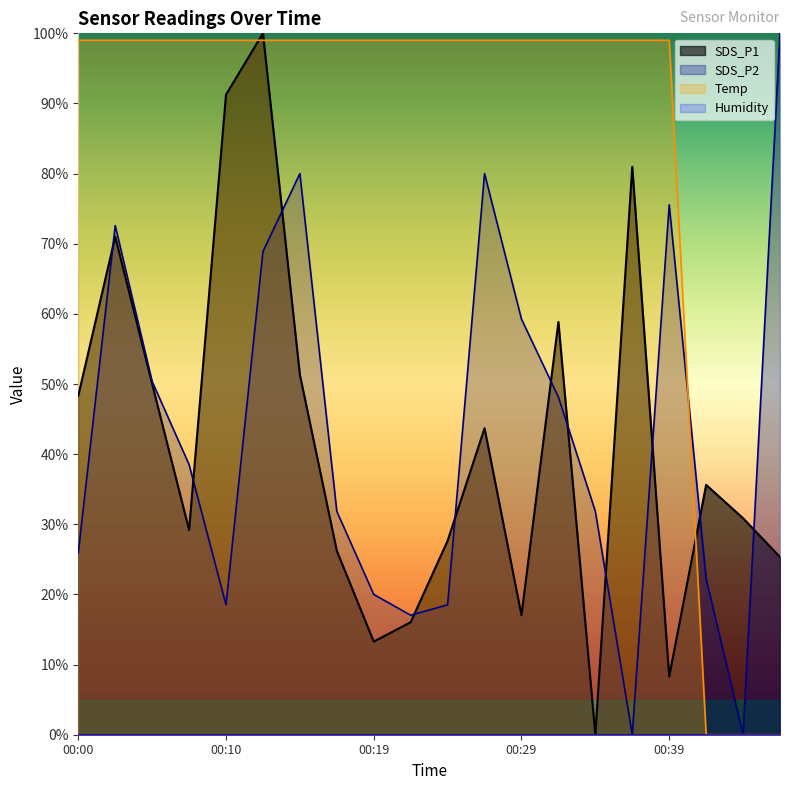

How many times do Temp and SDS_P2 cross each other?

1